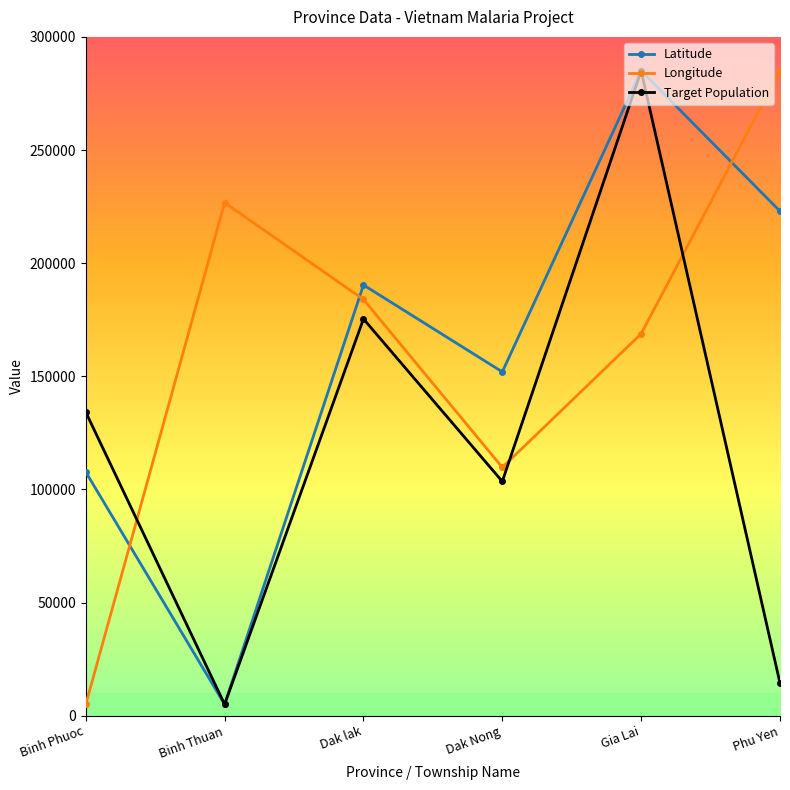

What is the minimum value shown in the chart?

5000.0